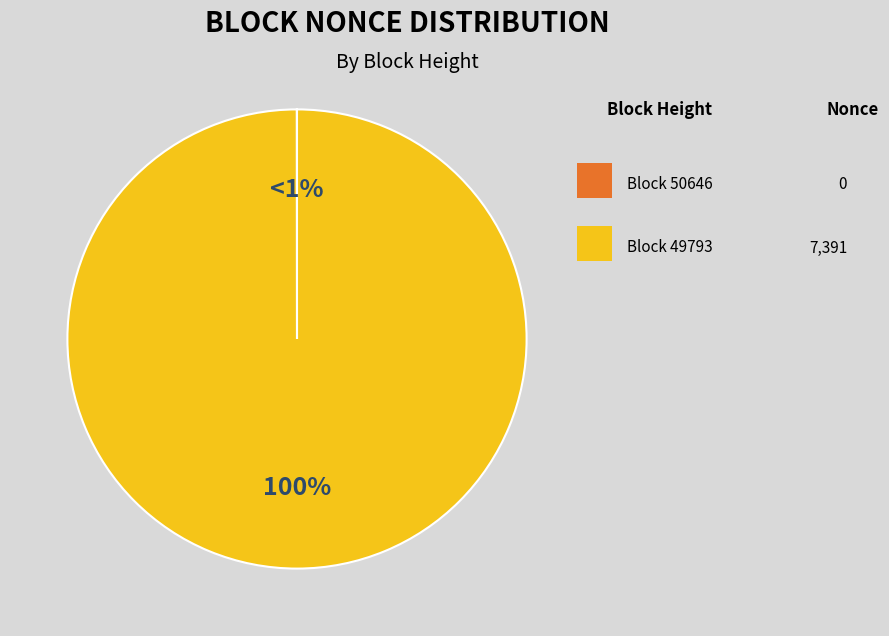

Is there any slice that represents more than half of the pie?

Yes